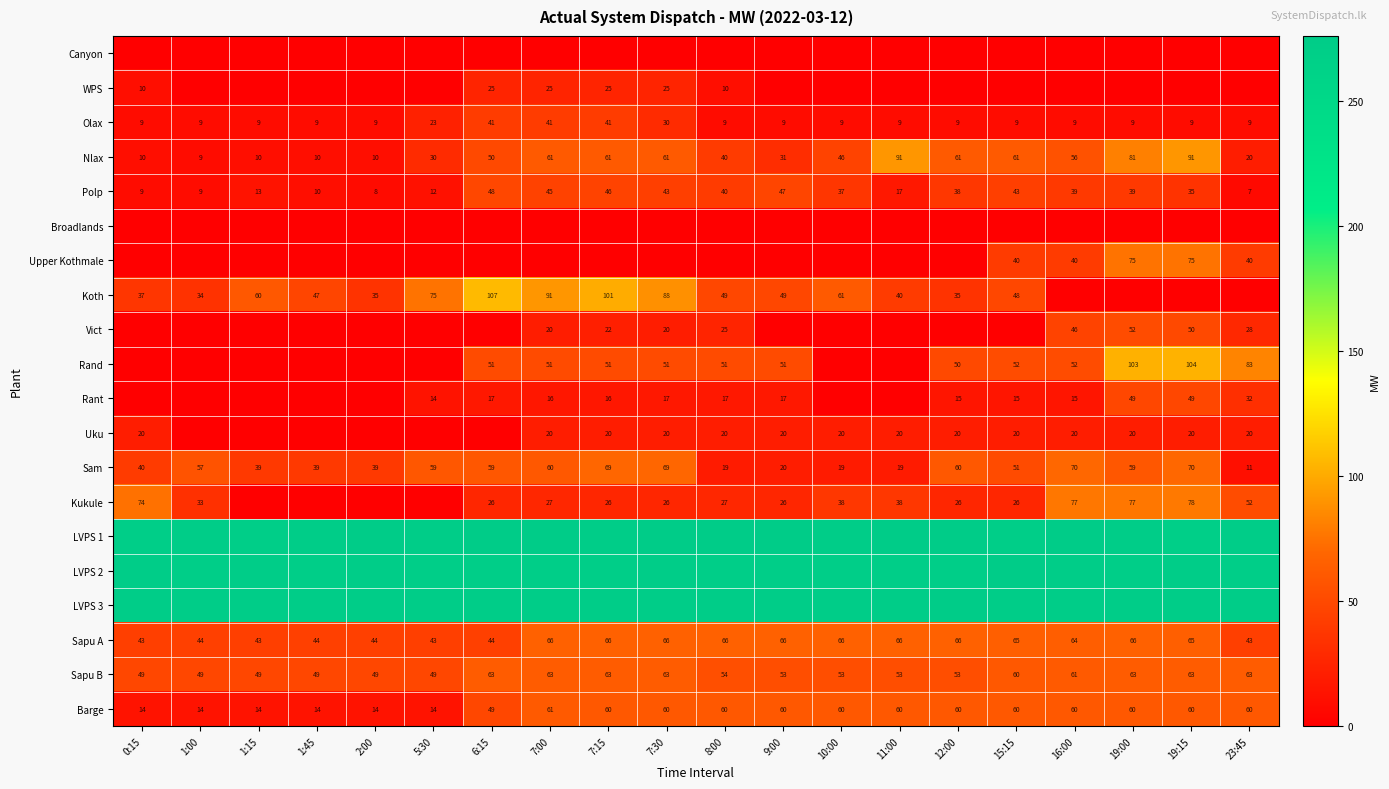

What is the spread (max minus min) of values at 16:00?

274